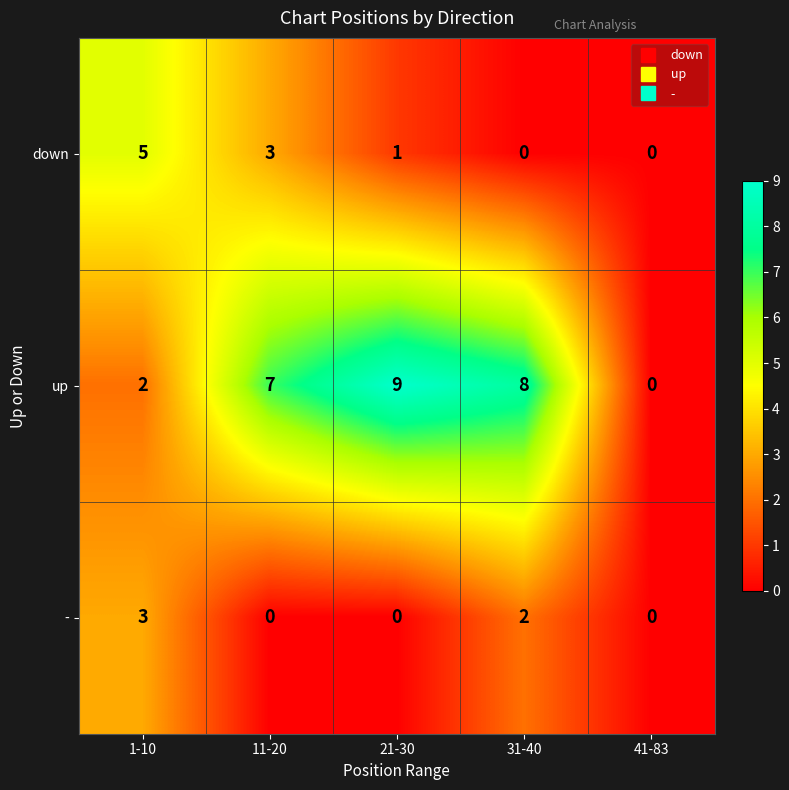

Which series has the largest range (max minus min)?

up